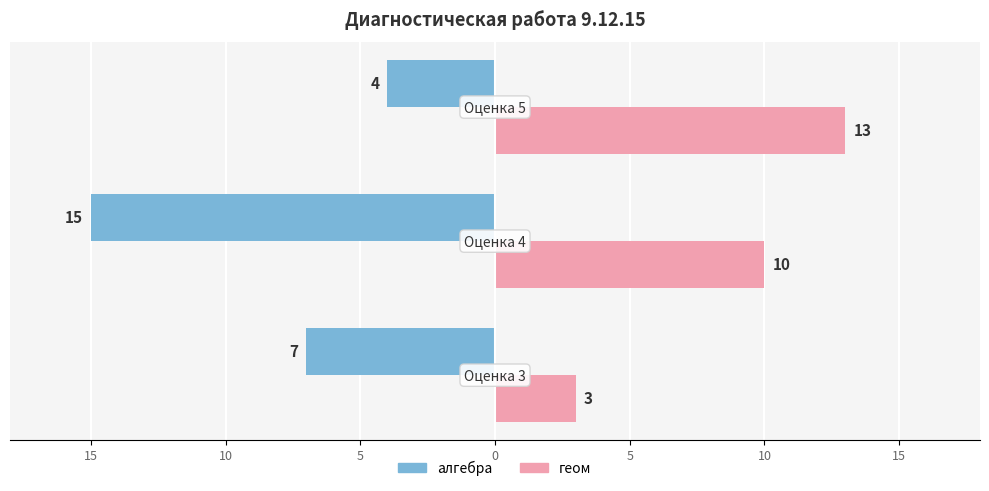

What are all the series names shown in the legend?

алгебра, геом